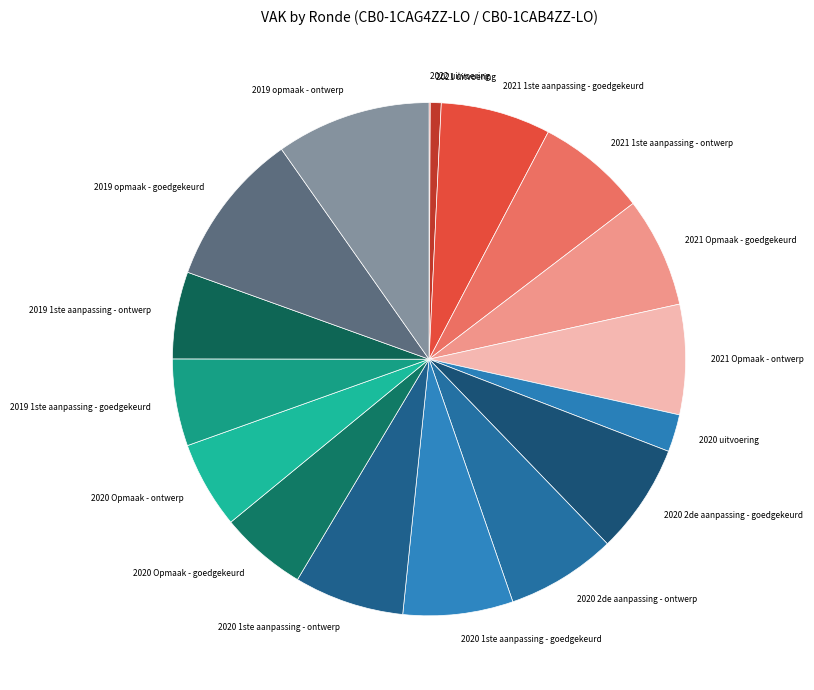

Combined, do 2020 Opmaak - goedgekeurd and 2020 1ste aanpassing - ontwerp account for over 50%?

No